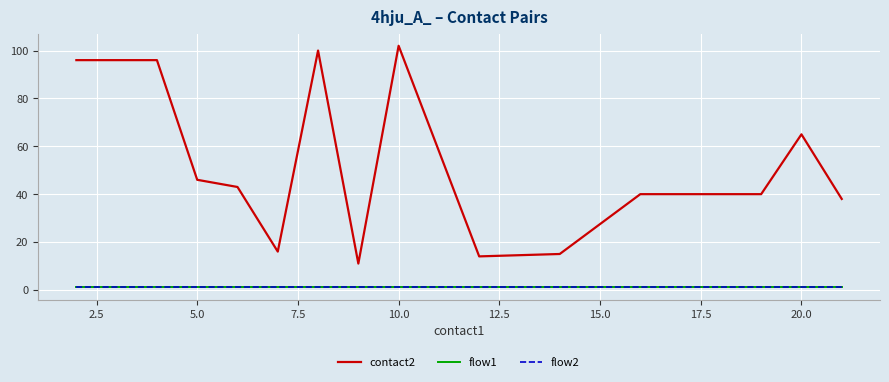

Does the chart display data point markers on the line(s)?

No